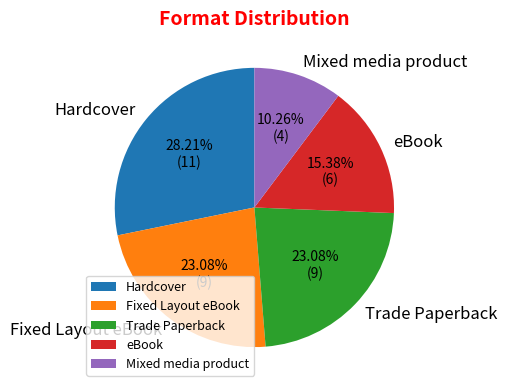

Which slice is the largest?

Hardcover